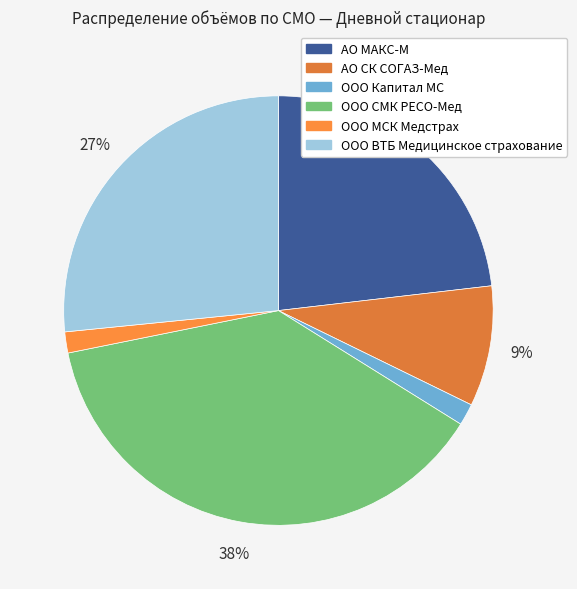

Does АО СК СОГАЗ-Мед represent more than half of the total?

No